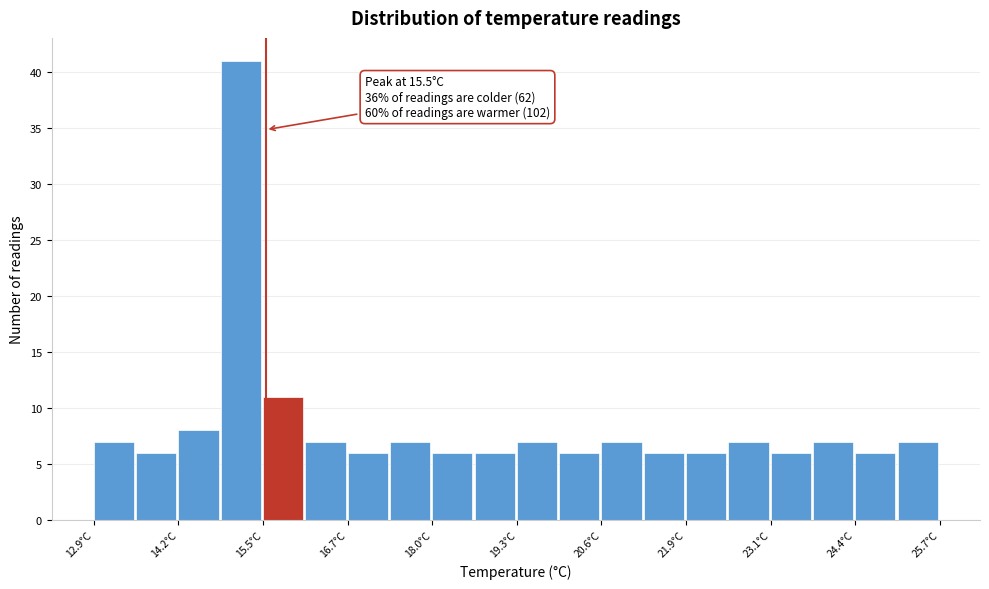

Read against the x-axis, roughly where is the centre of the tallest bar?

15.2